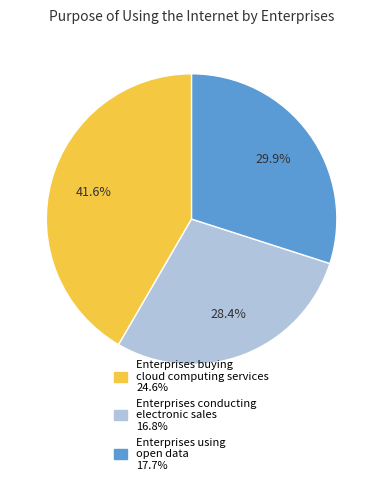

Approximately how many times larger is the value at Enterprises conducting electronic sales compared to Enterprises buying cloud computing services?

0.7